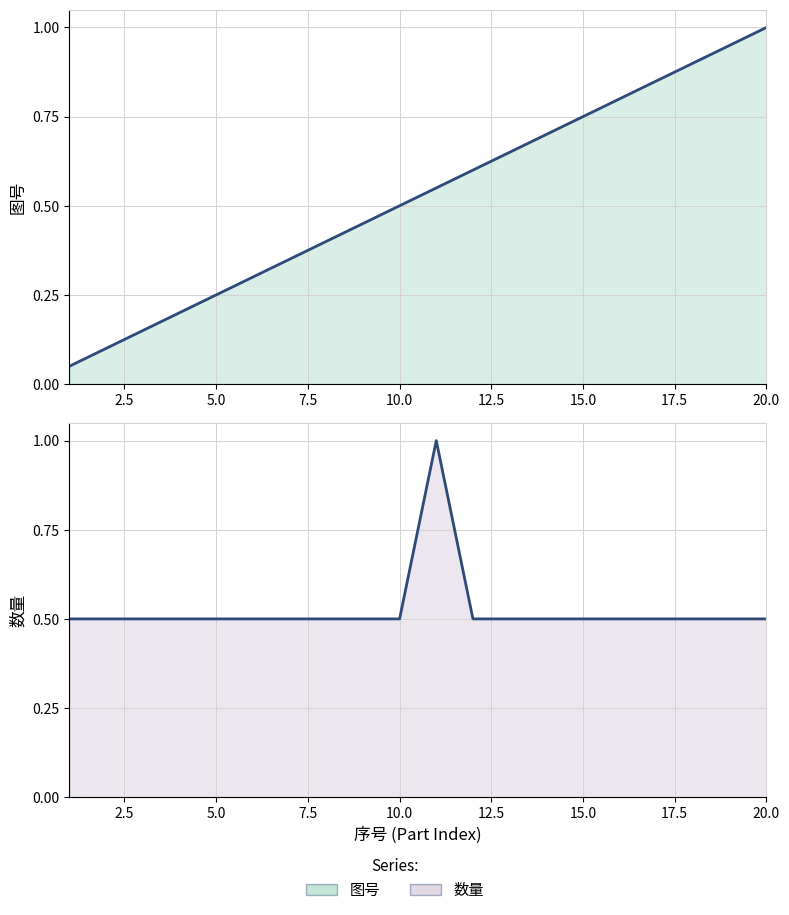

The value of 数量 at 12.5 is 0.5. True or false?

True